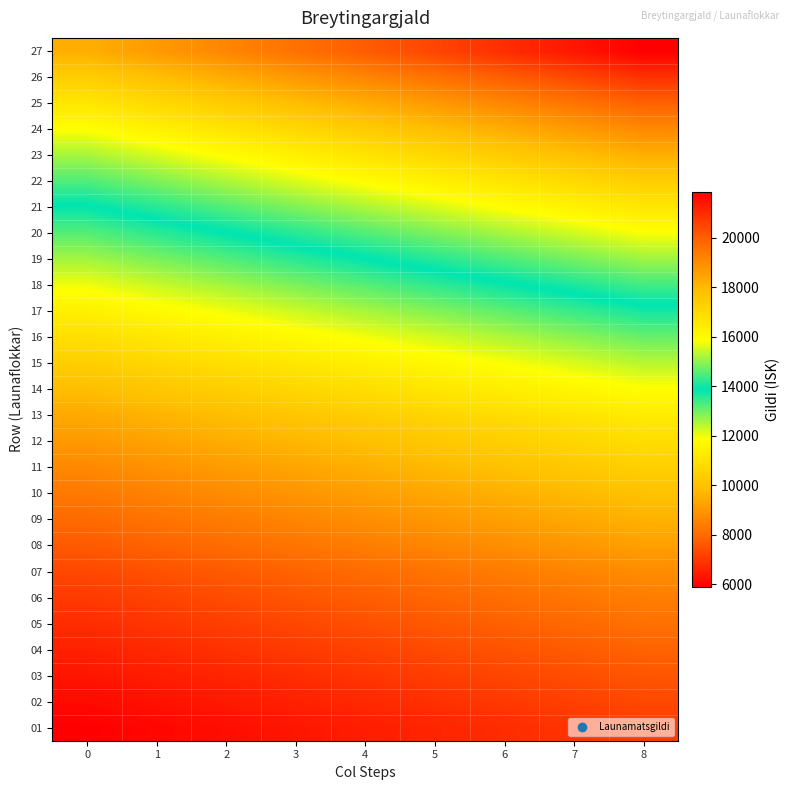

At how many categories does at least one series exceed 15322?

9